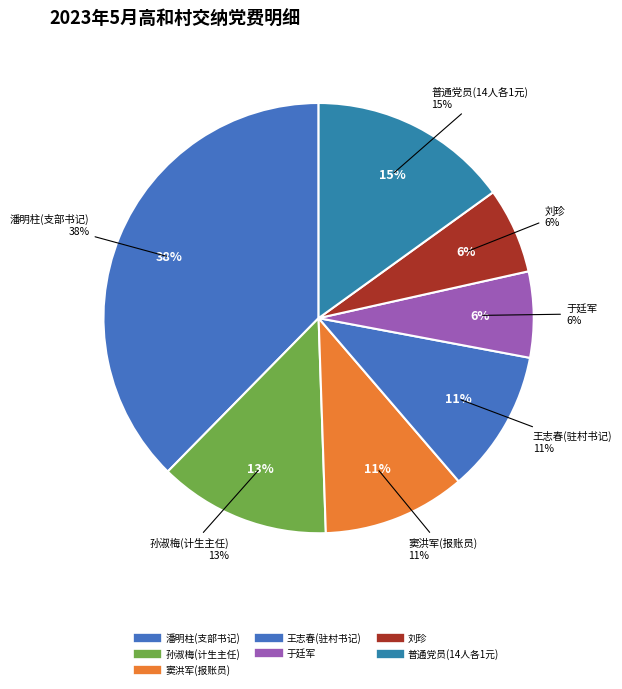

To the nearest percent, what is the combined percentage of 窦洪军(报账员) and 于廷军?

17%